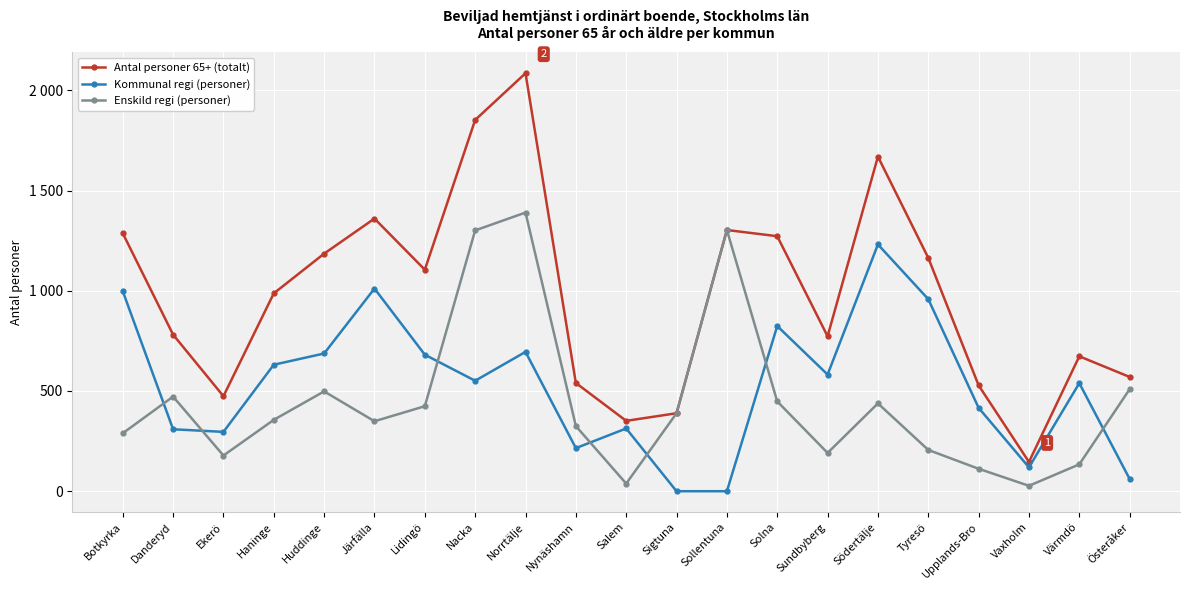

What is the difference between the Enskild regi (personer) values at Haninge and Upplands-Bro?

244